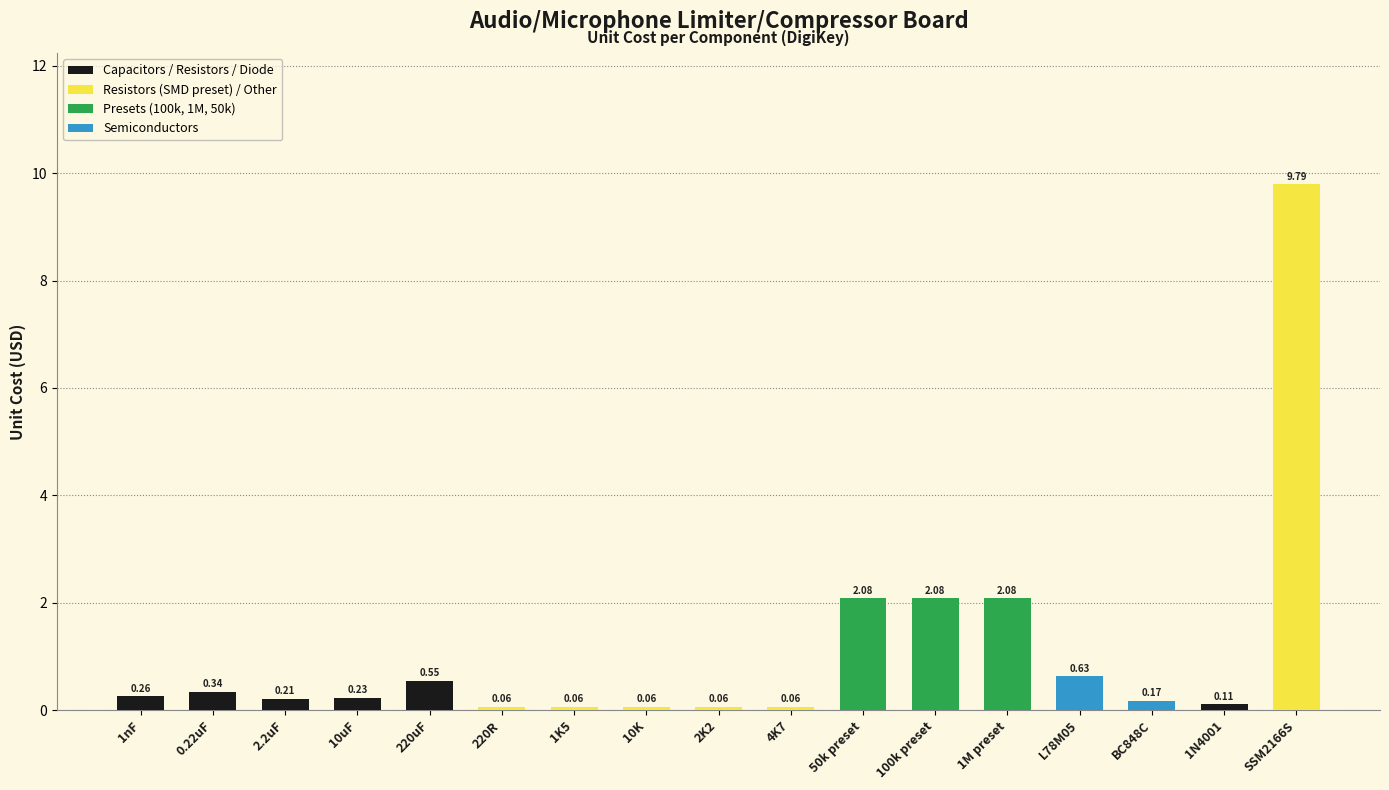

What is the sum of all values?

18.8